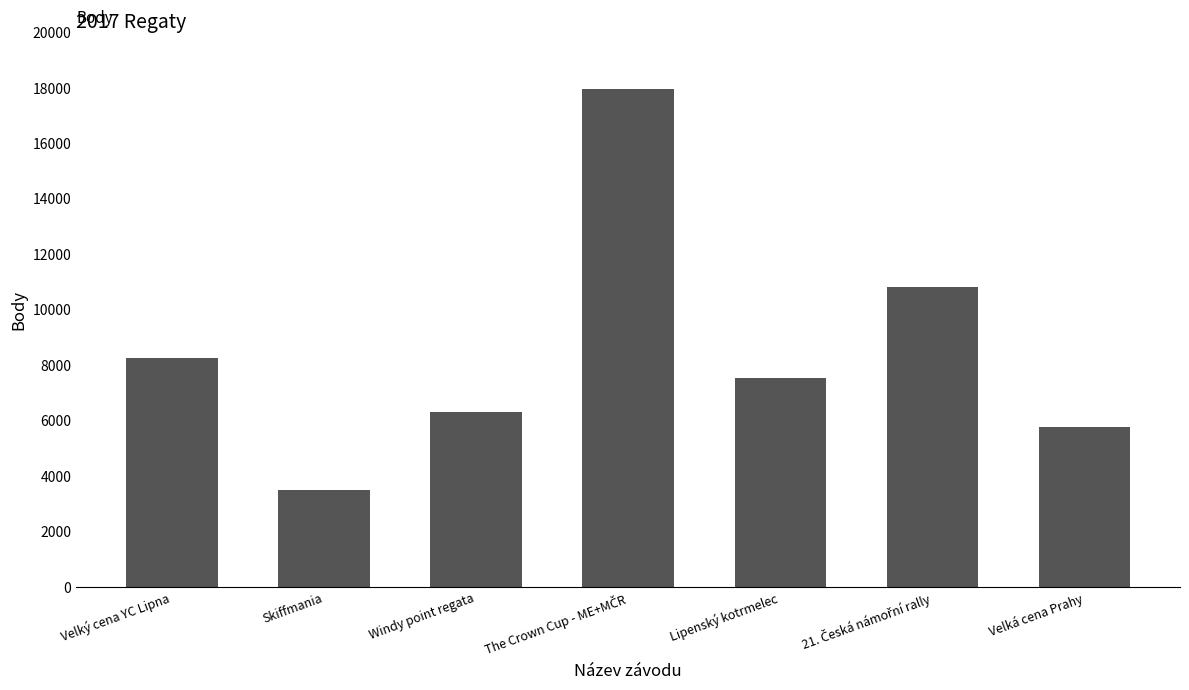

The value at Lipenský kotrmelec is 7551. True or false?

True